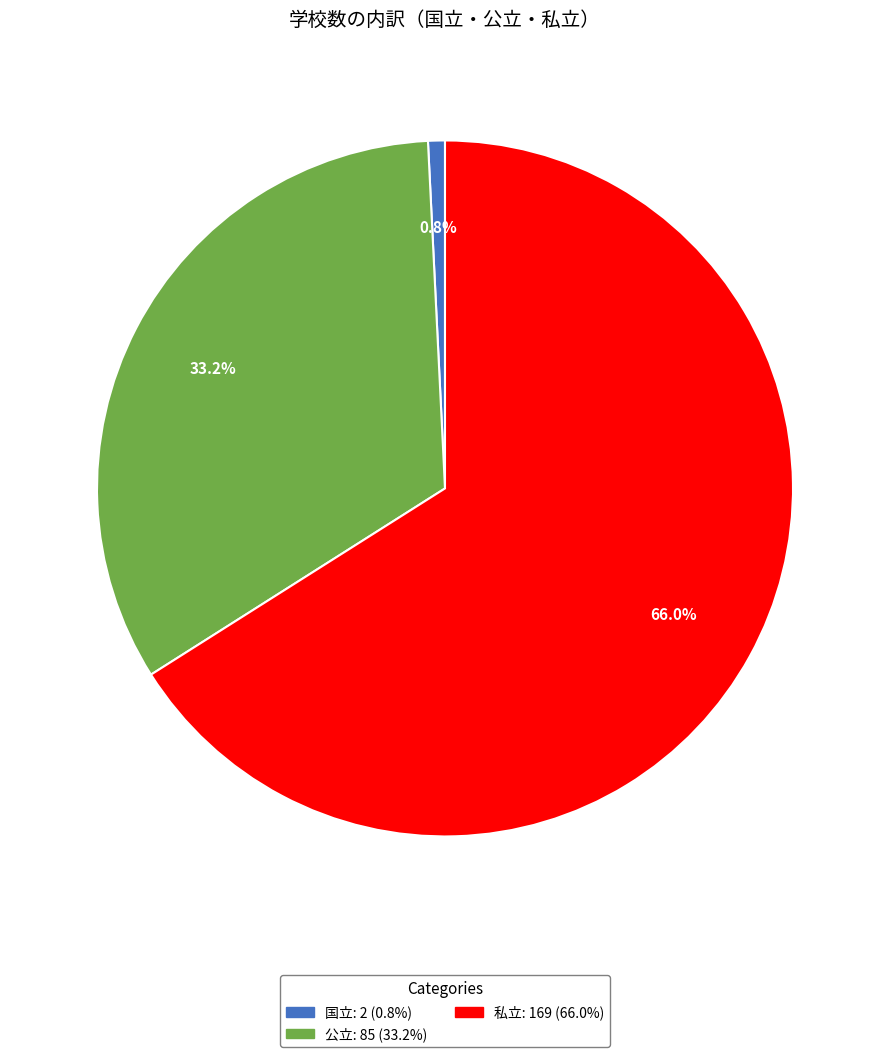

What percentage is NOT represented by 公立?

66.8%